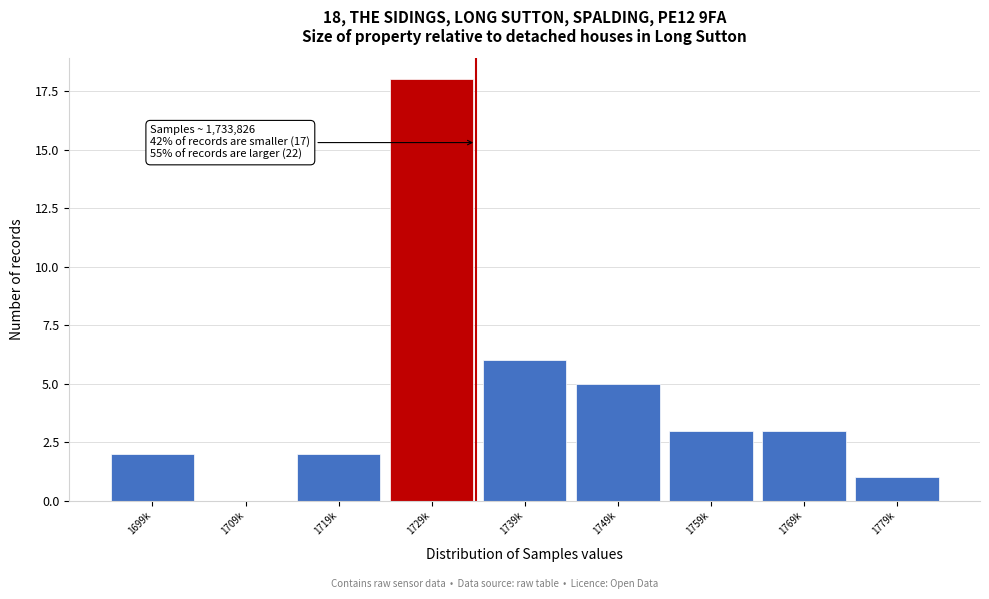

Reading right to left, list all the values displayed in this chart.

1779k=1	1769k=3	1759k=3	1749k=5	1739k=6	1729k=18	1719k=2	1709k=0	1699k=2